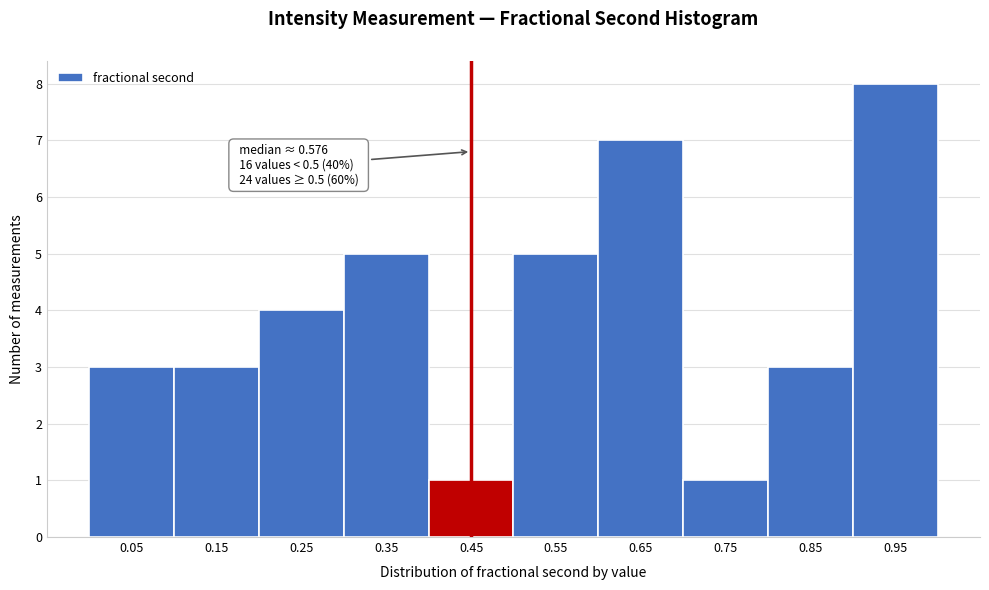

Which range on the x-axis has the tallest bar?

0.9 to 1.0